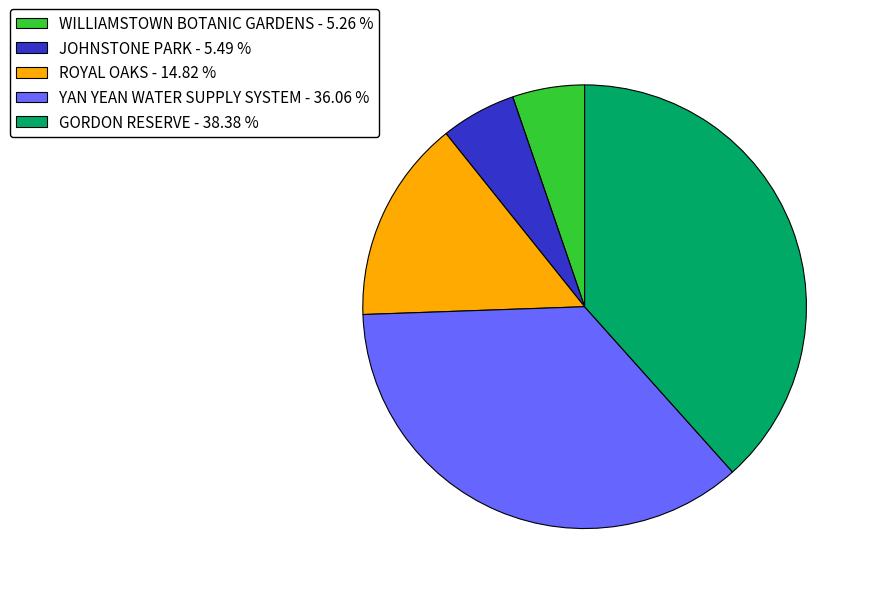

Is it true that JOHNSTONE PARK is 14% of the pie?

False